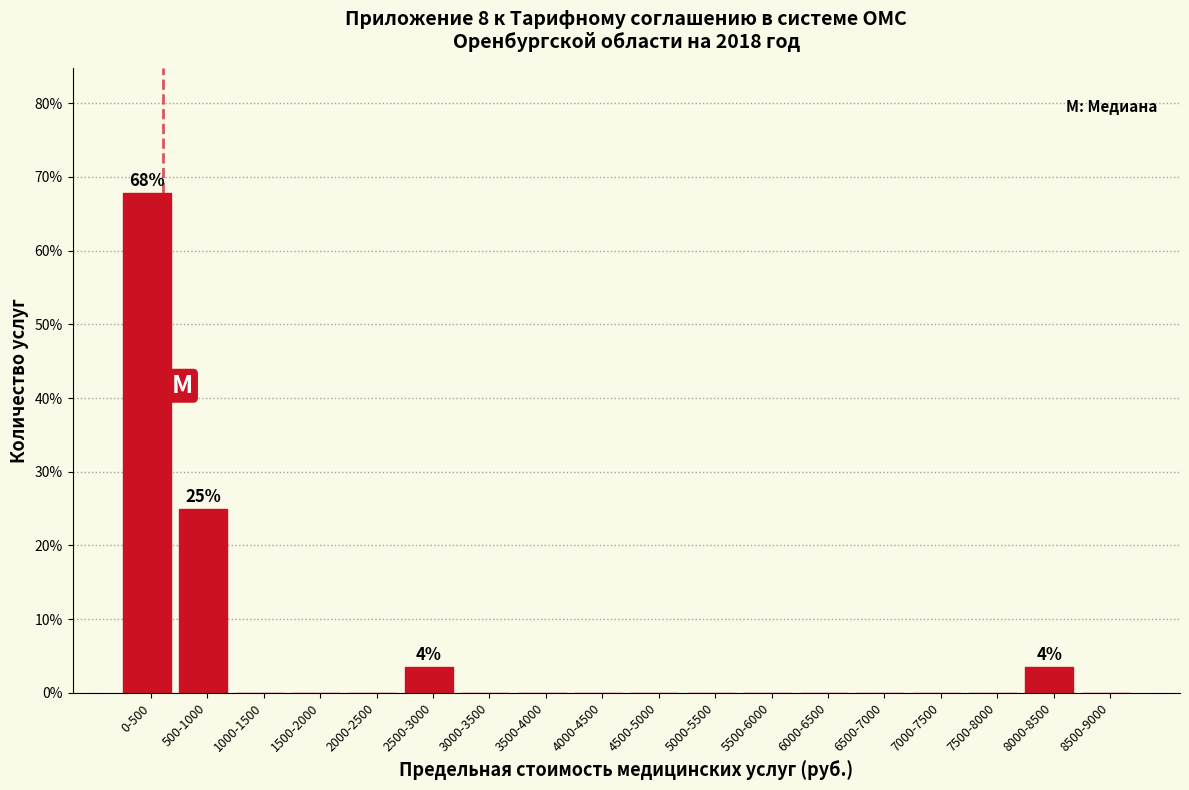

Reading right to left, list all the values displayed in this chart.

8500-9000=0.0	8000-8500=3.6	7500-8000=0.0	7000-7500=0.0	6500-7000=0.0	6000-6500=0.0	5500-6000=0.0	5000-5500=0.0	4500-5000=0.0	4000-4500=0.0	3500-4000=0.0	3000-3500=0.0	2500-3000=3.6	2000-2500=0.0	1500-2000=0.0	1000-1500=0.0	500-1000=25.0	0-500=67.9